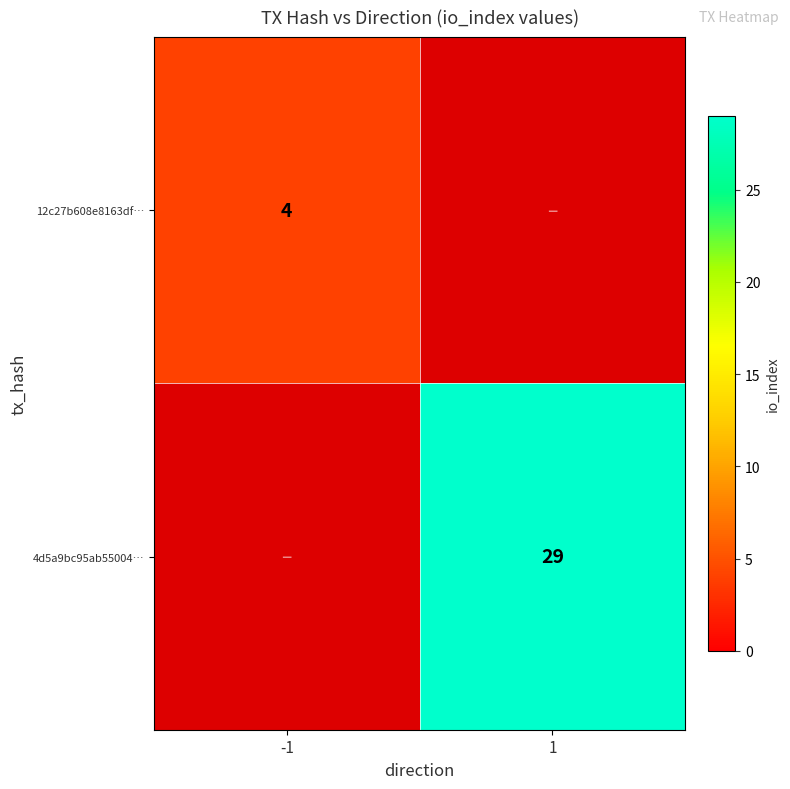

The 4d5a9bc95ab55004… series shows 29 at 1. True or false?

True